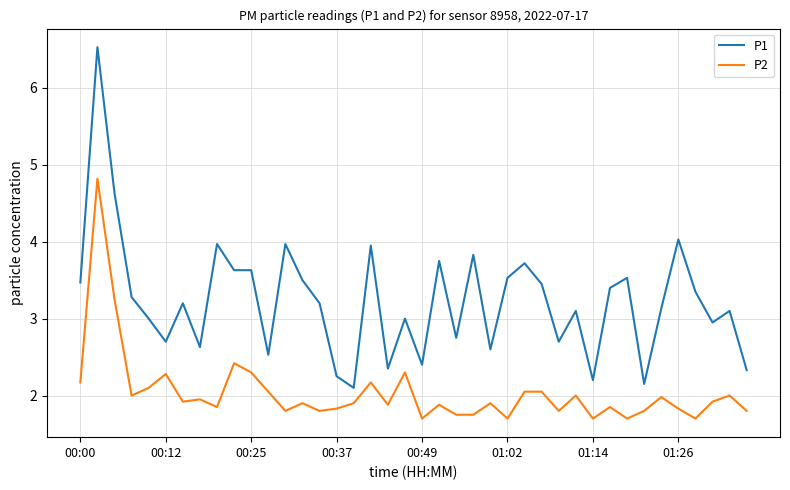

True or false: P1 and P2 intersect in this chart.

False